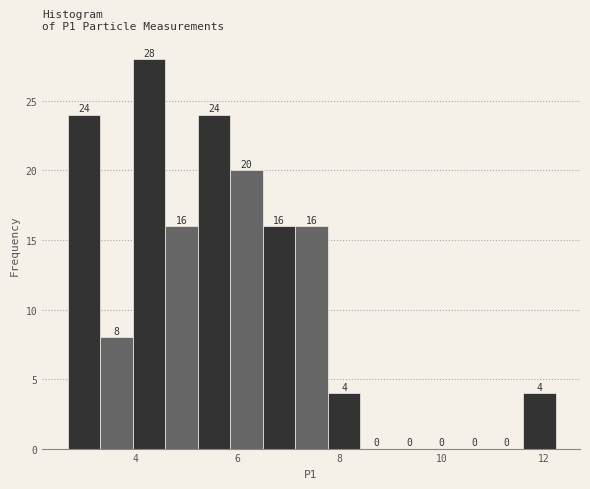

Around what value on the x-axis is the tallest bar? Give the approximate position of its centre, as read against the axis.

4.2